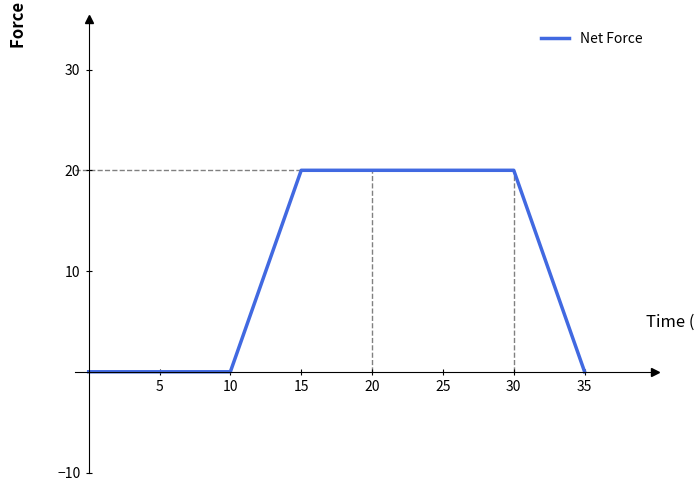

How many distinct data groups are displayed?

1